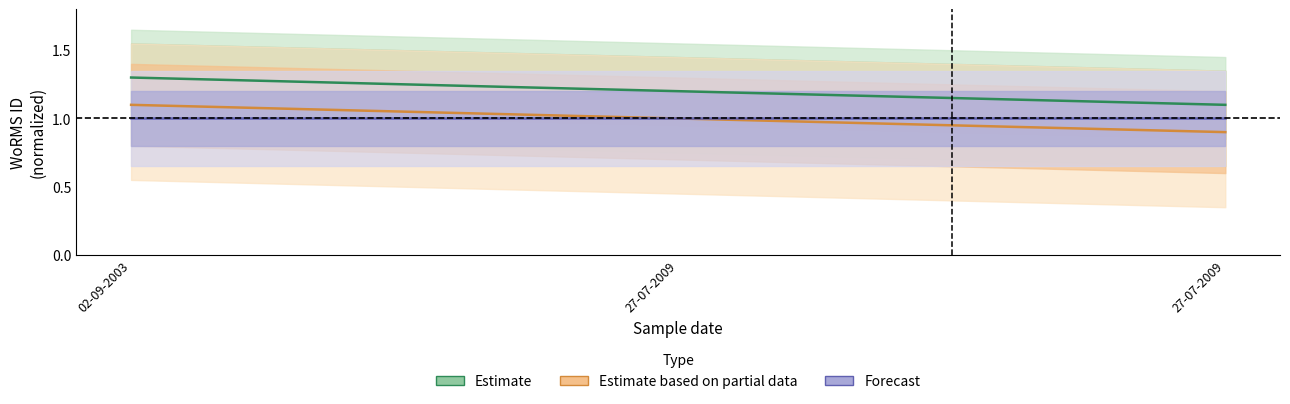

Reading right to left, list all the values displayed in this chart.

Estimate: 27-07-2009=1.1	27-07-2009=1.2	02-09-2003=1.3
Estimate based on partial data: 27-07-2009=0.9	27-07-2009=1.0	02-09-2003=1.1
Forecast: 27-07-2009=1.0	27-07-2009=1.0	02-09-2003=1.0